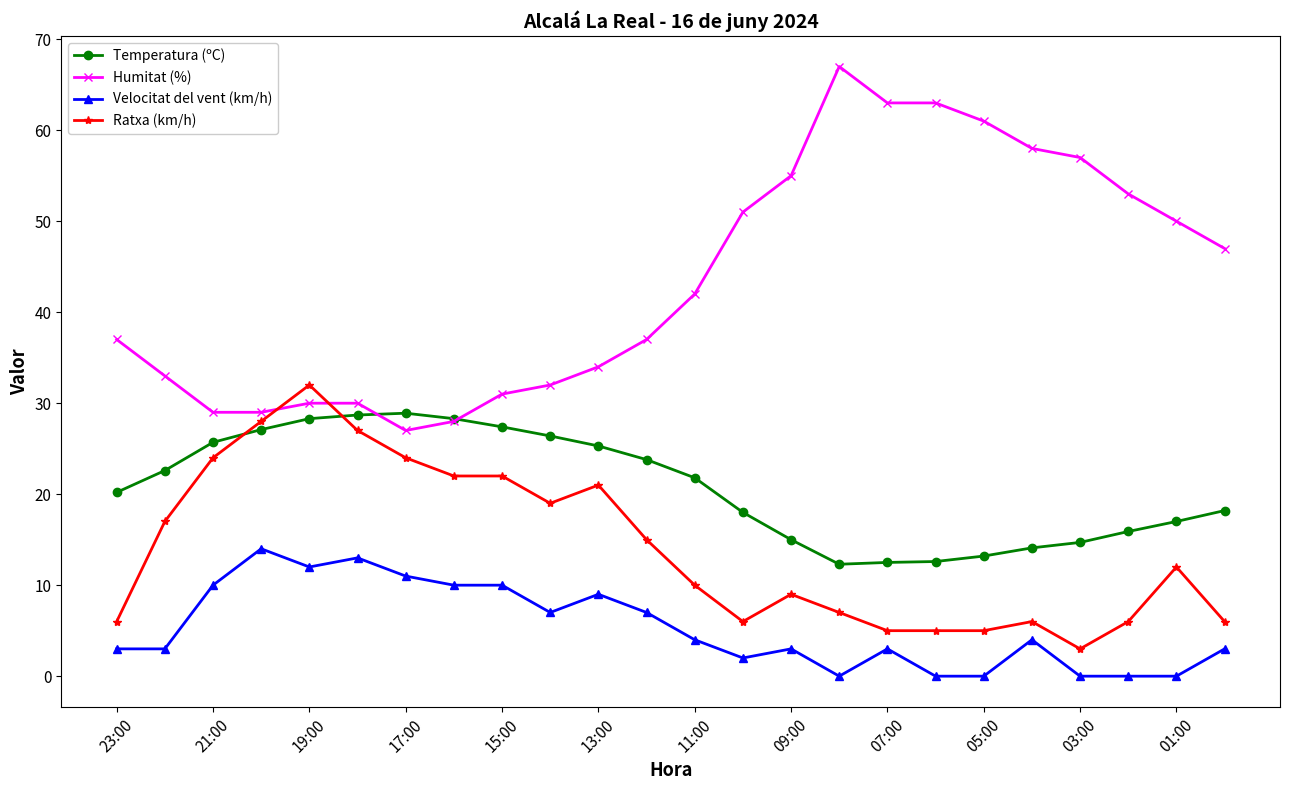

How many values in the Ratxa (km/h) series are below 12?

12